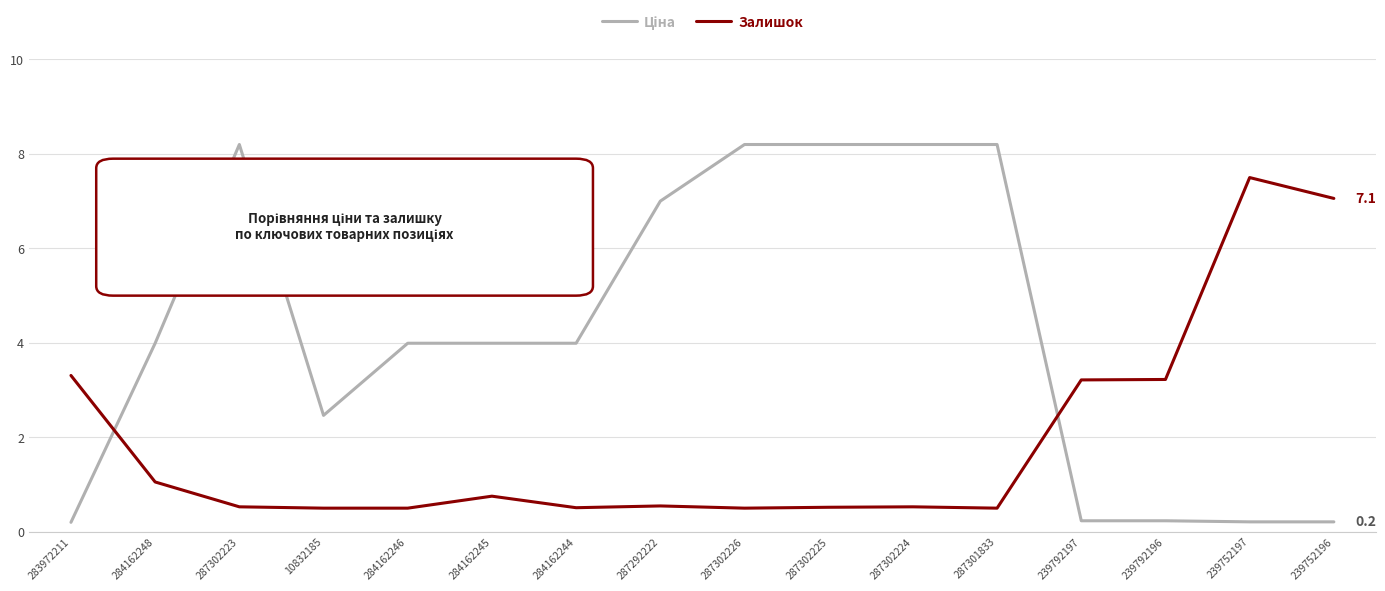

The value of Залишок at 284162245 is 0.8. True or false?

True